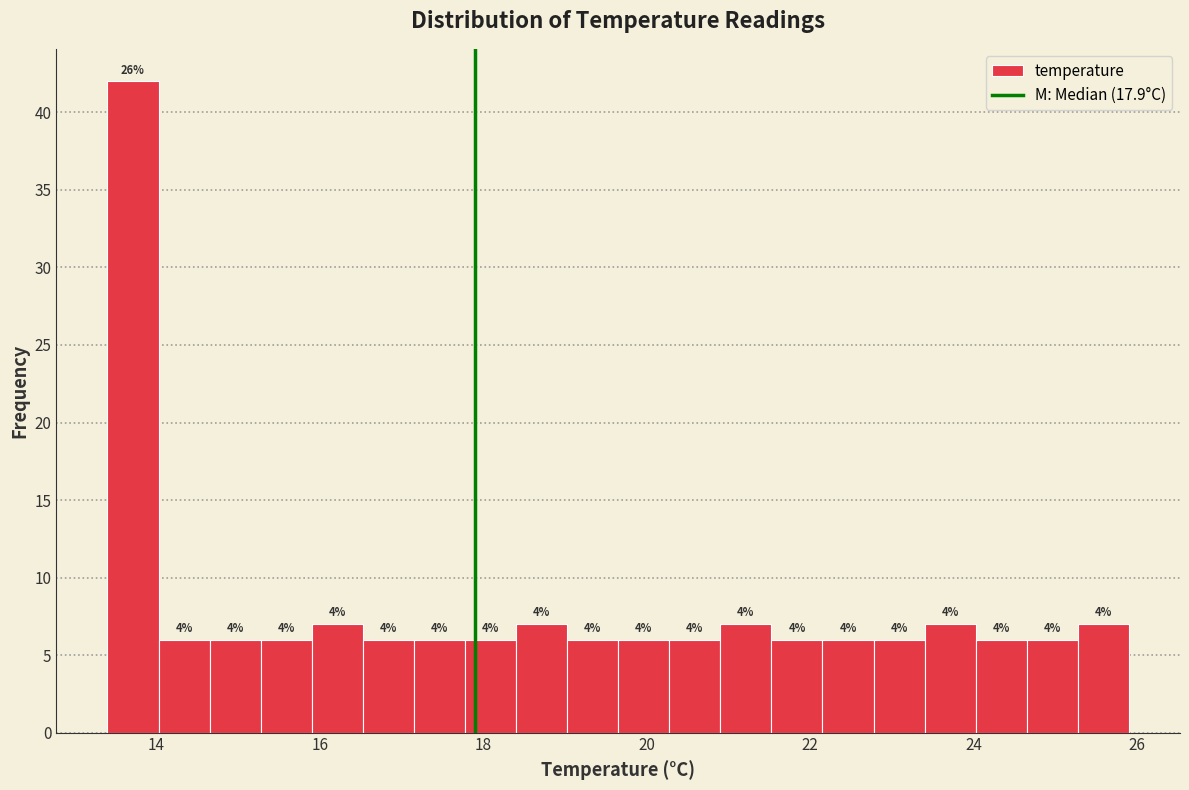

Read against the x-axis, roughly where is the centre of the tallest bar?

13.8